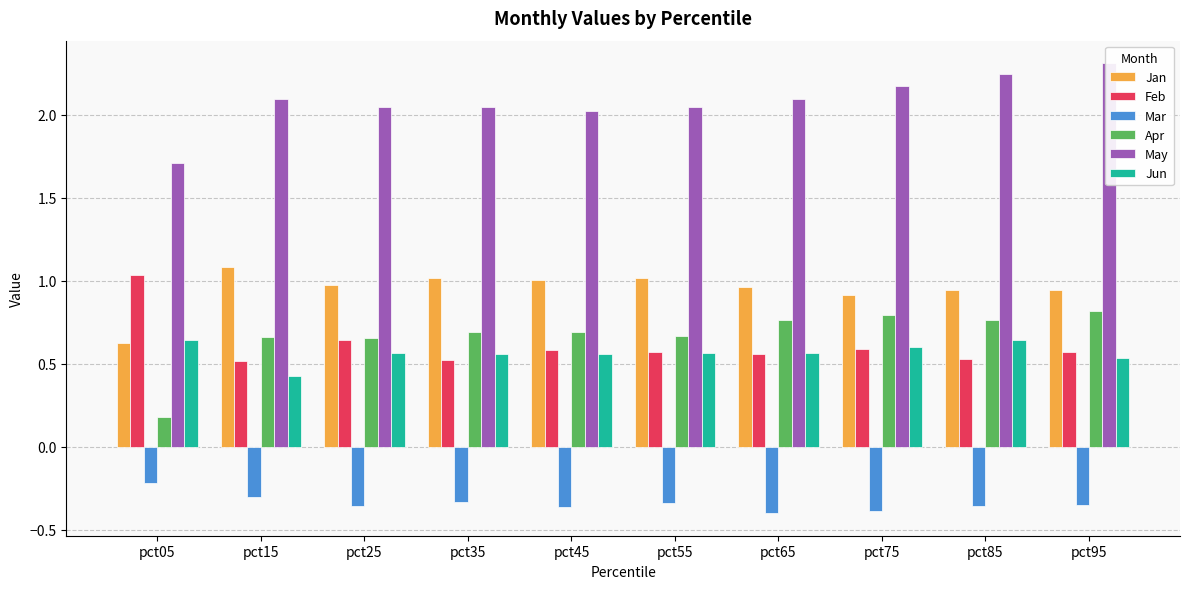

How many series are shown in this chart?

6